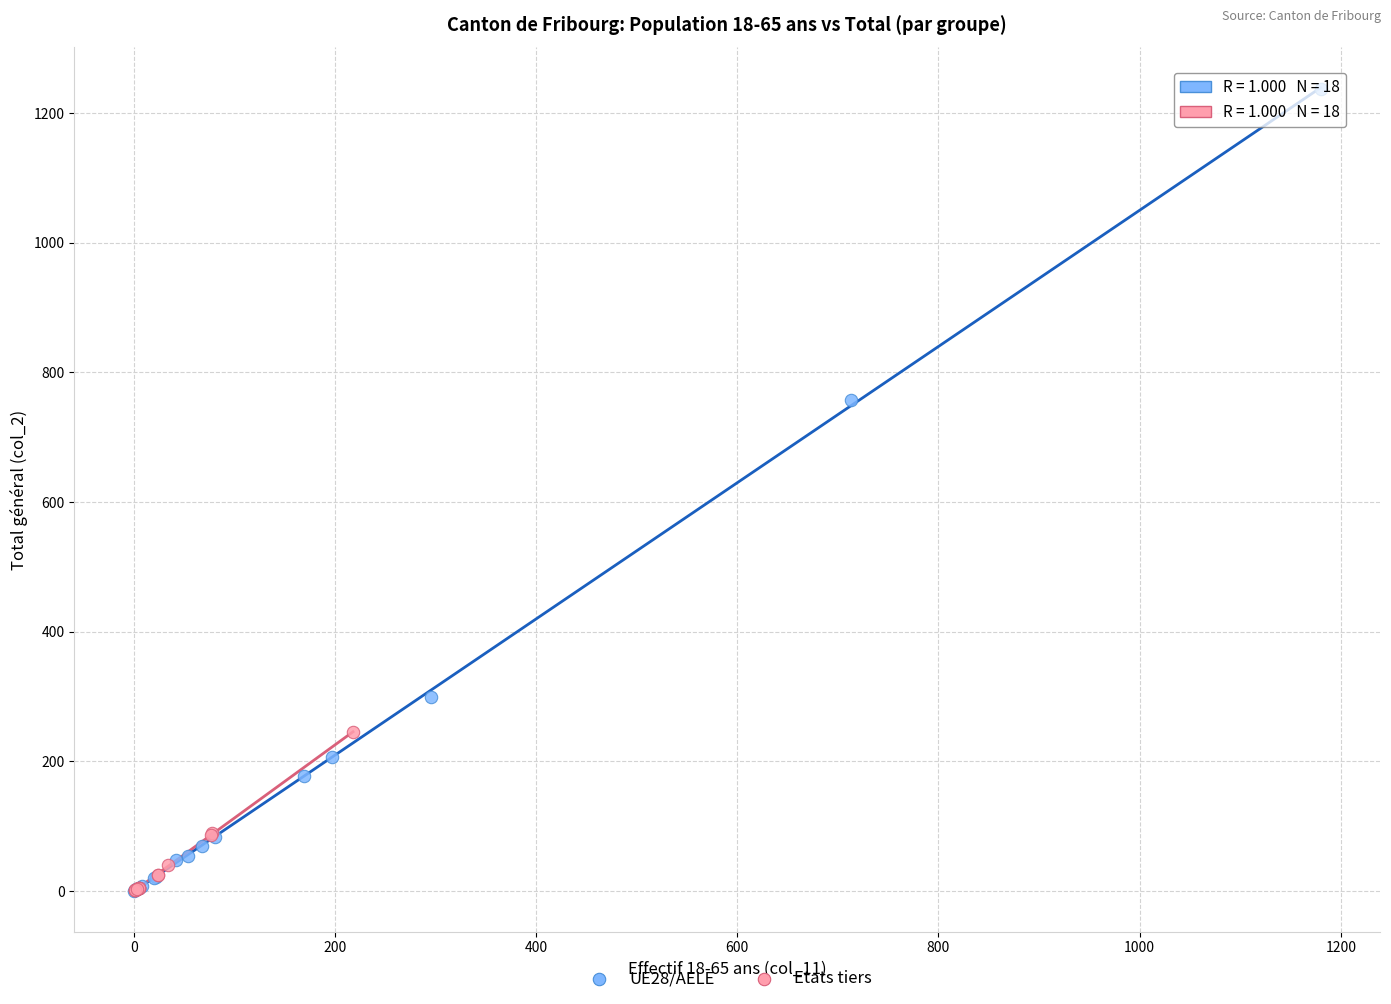

What are all the series names shown in the legend?

UE28/AELE, Etats tiers